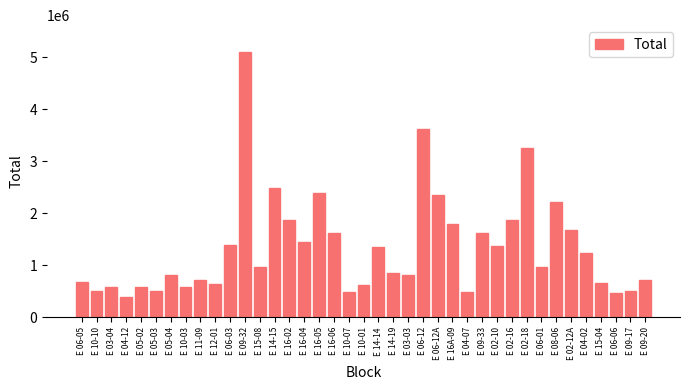

Which label corresponds to the smallest value in the chart?

E 04-12